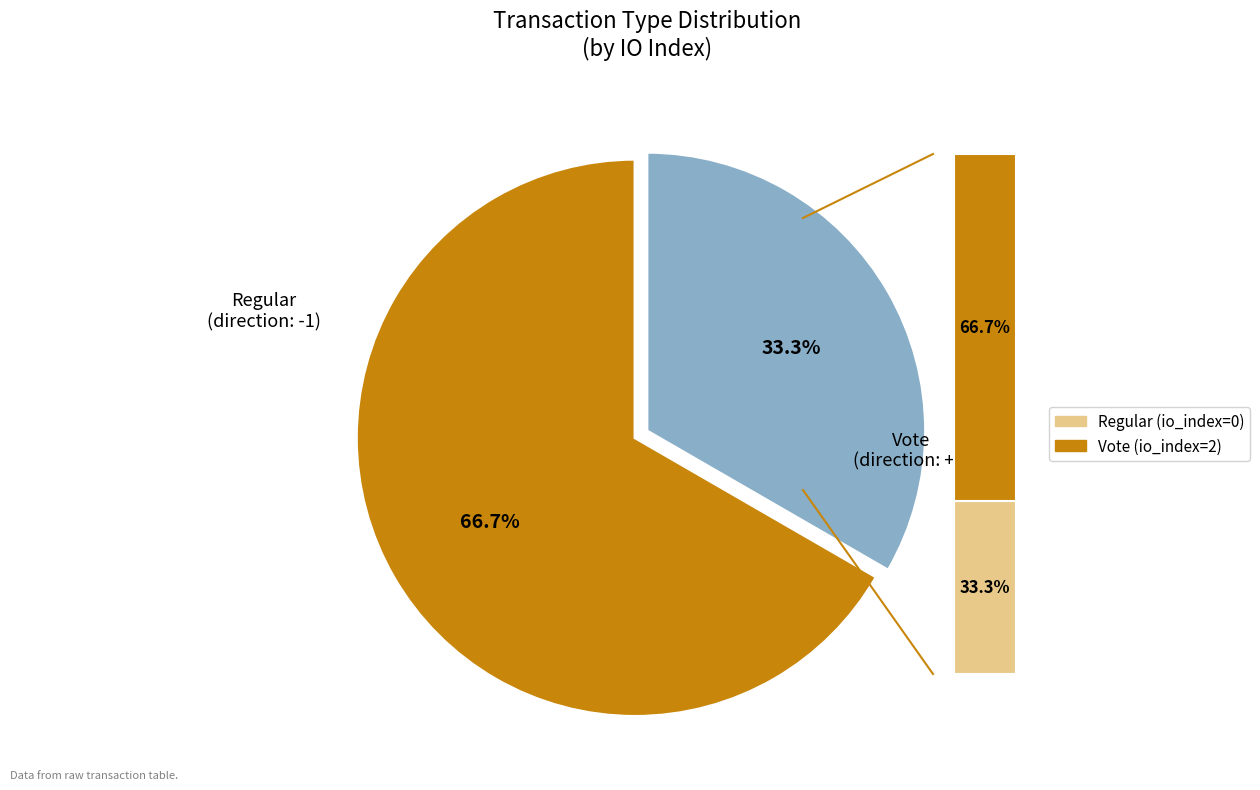

What is the total percentage of Regular and Vote?

100.0%